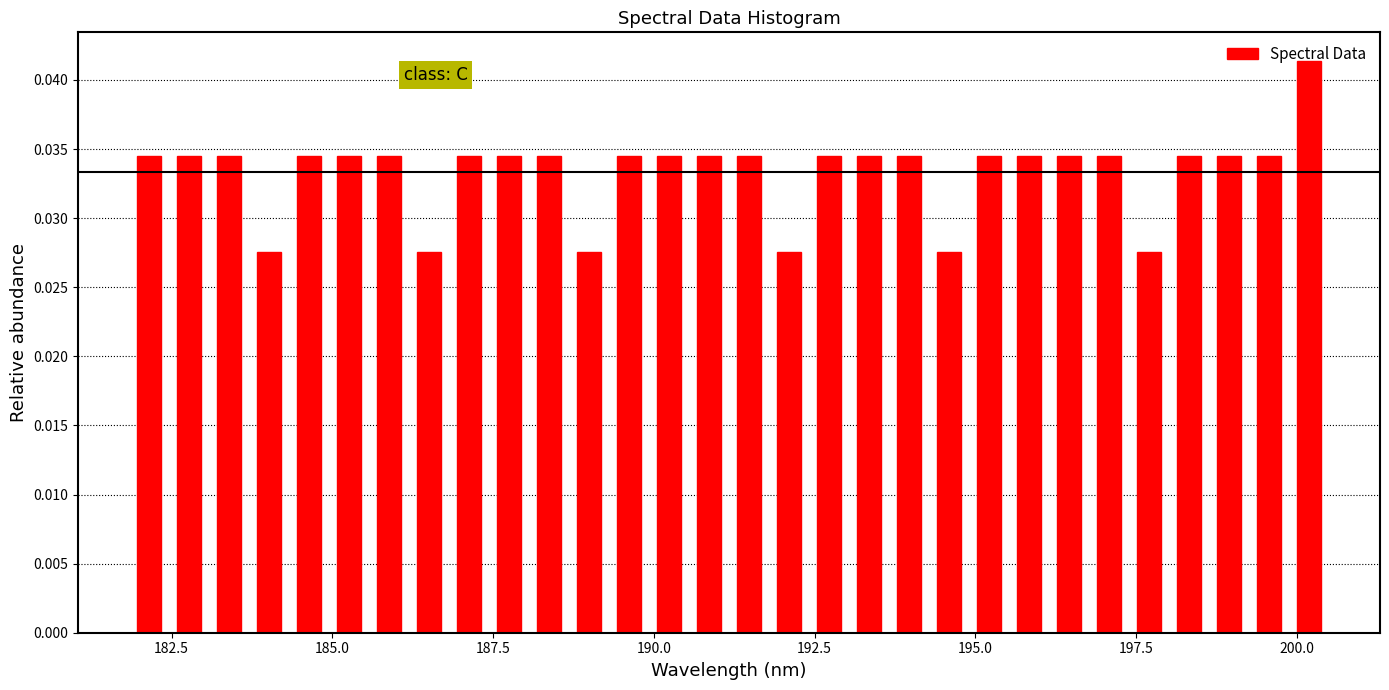

Around what value on the x-axis is the tallest bar? Give the approximate position of its centre, as read against the axis.

200.0